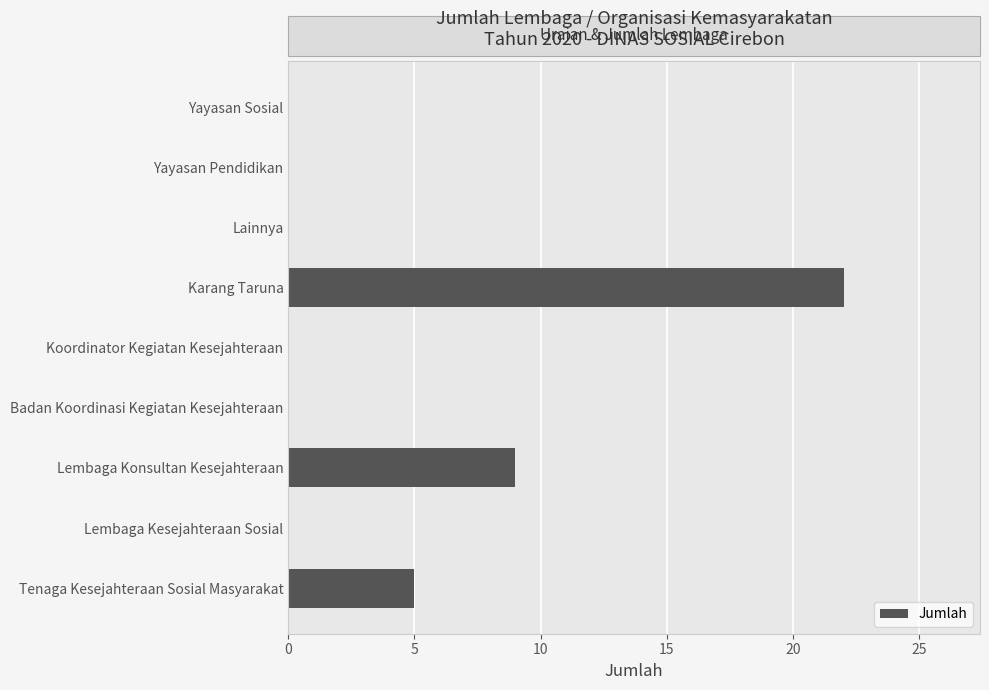

Count the number of categories in the chart.

9